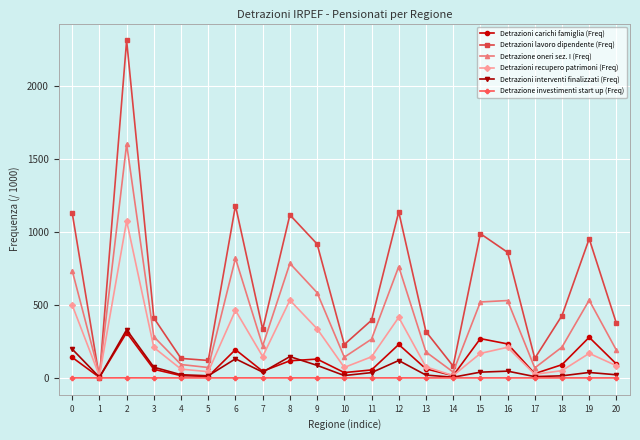

What is the difference between the Detrazioni carichi famiglia (Freq) values at 18 and 11?

35.9